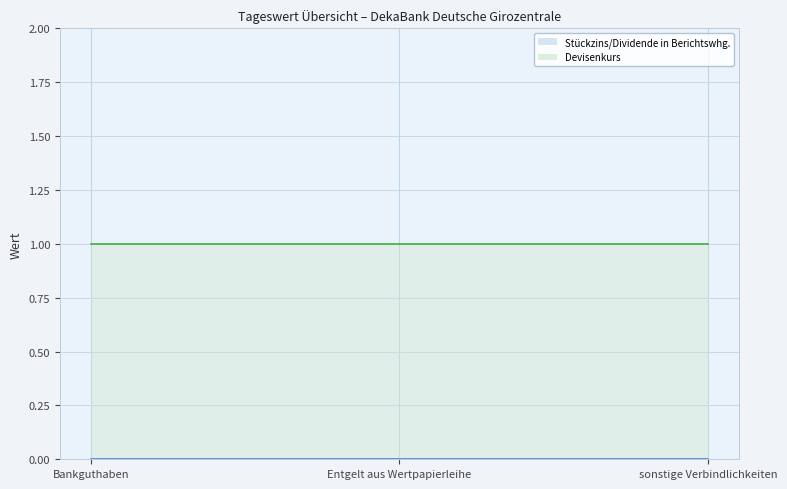

Count the number of data series in this chart.

2